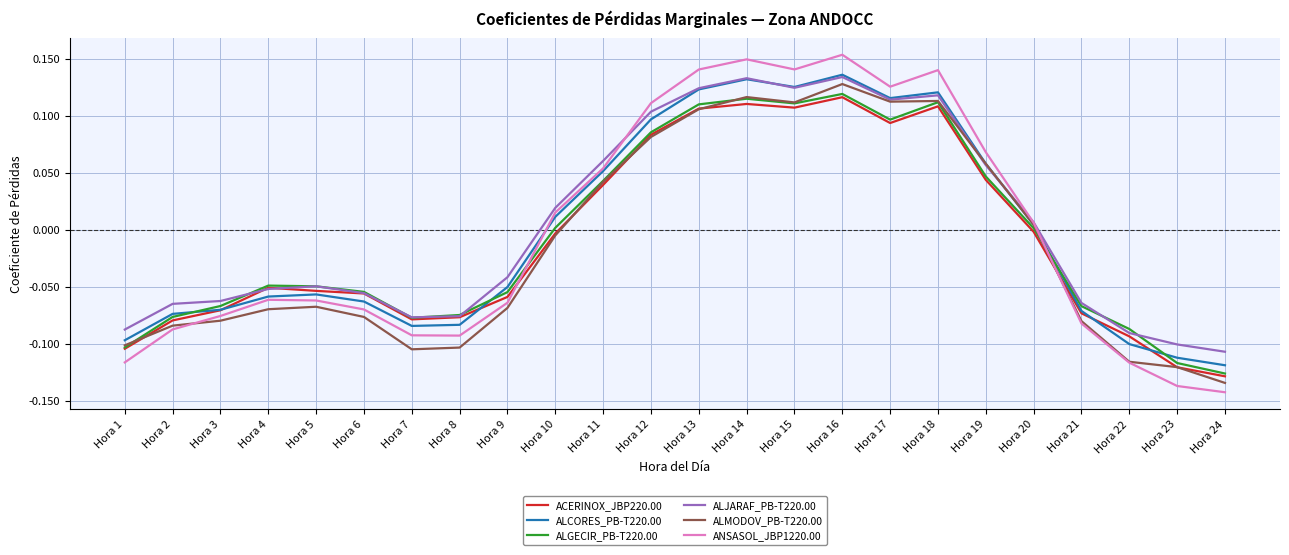

Which series has the widest spread of values?

ANSASOL_JBP1220.00